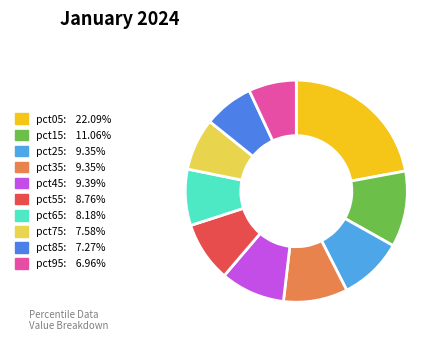

How many segments does this pie chart have?

10